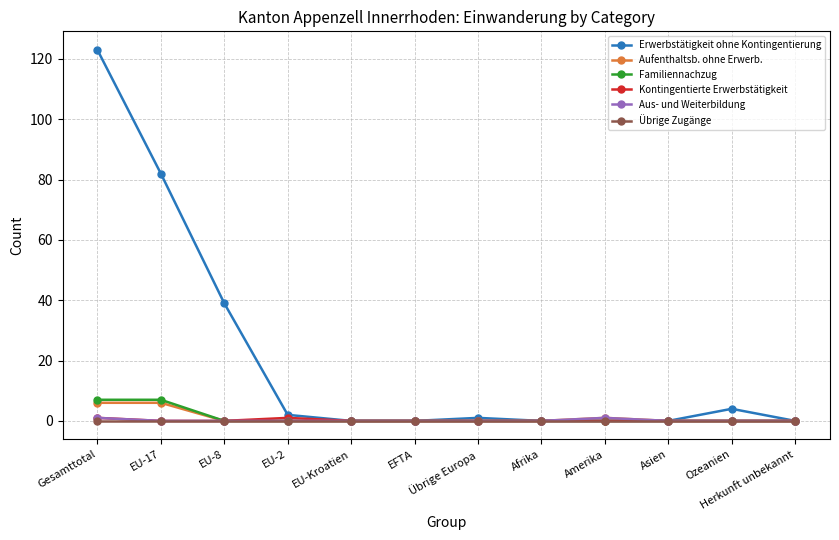

What position from the left is Übrige Europa?

7